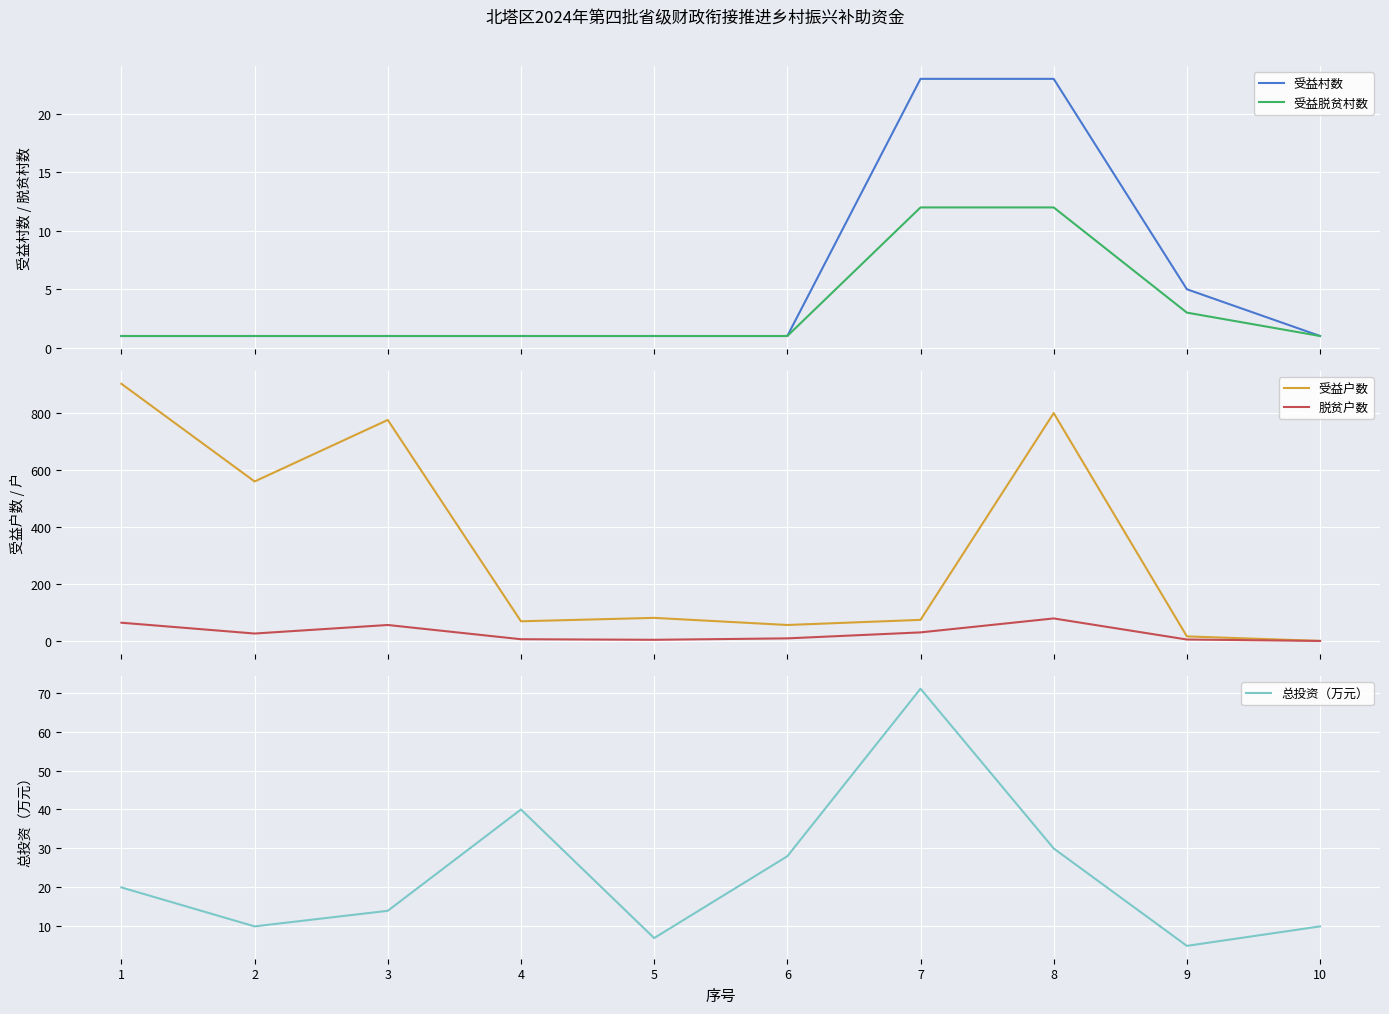

Between 4 and 9, which series saw the biggest shift?

受益户数